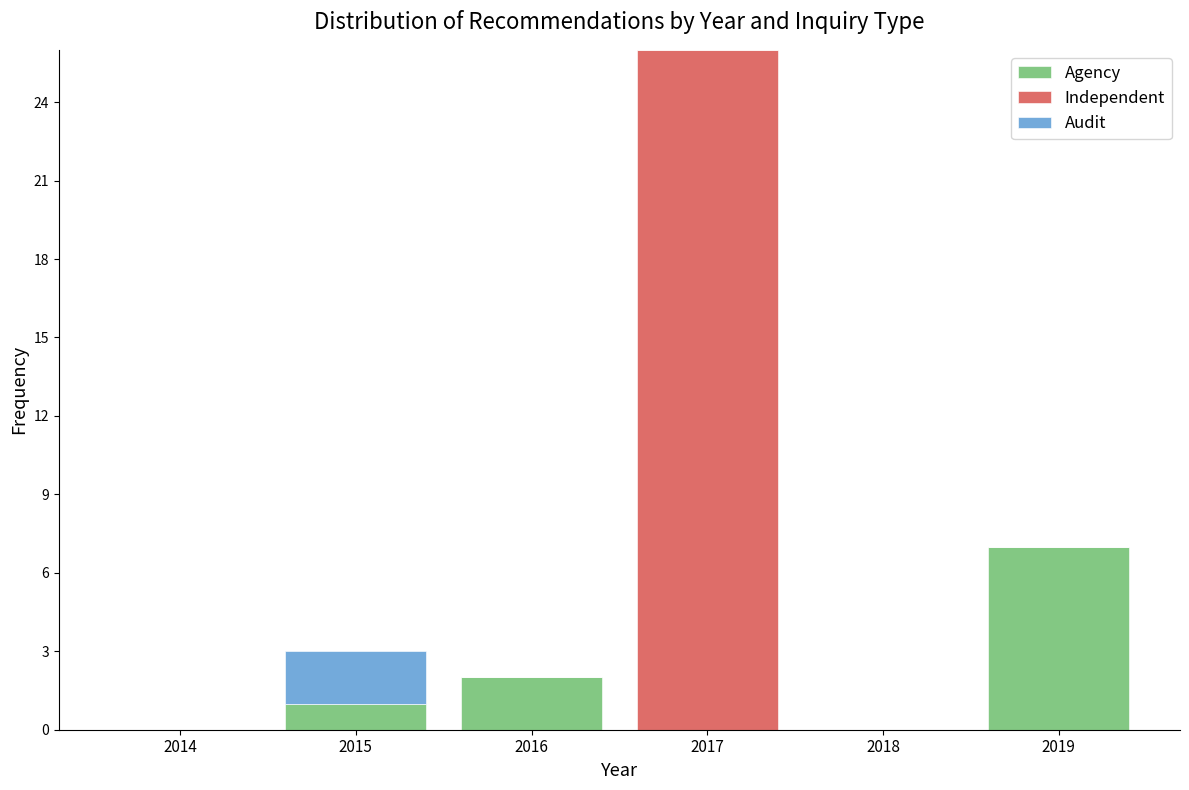

Reading left to right, what are the values for Agency?

2014=0	2015=1	2016=2	2017=0	2018=0	2019=7